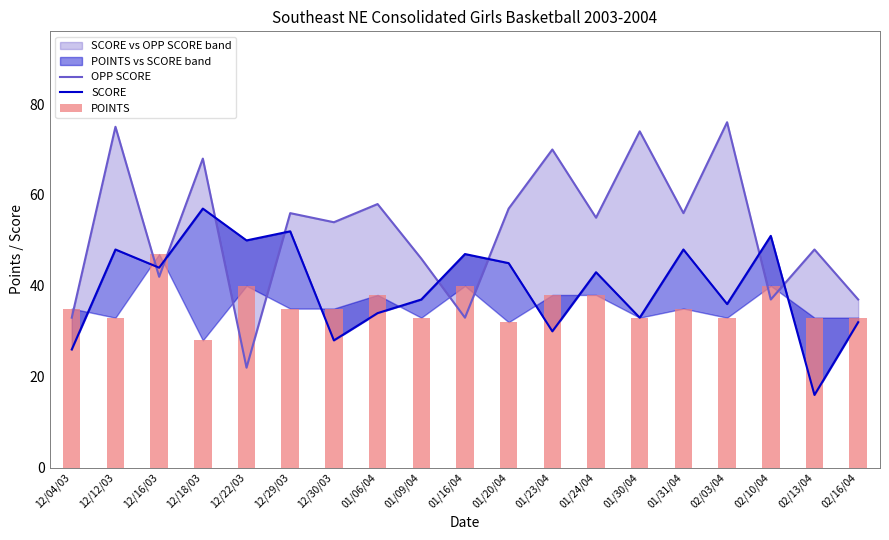

Which category has the highest value in the OPP SCORE series?

02/03/04